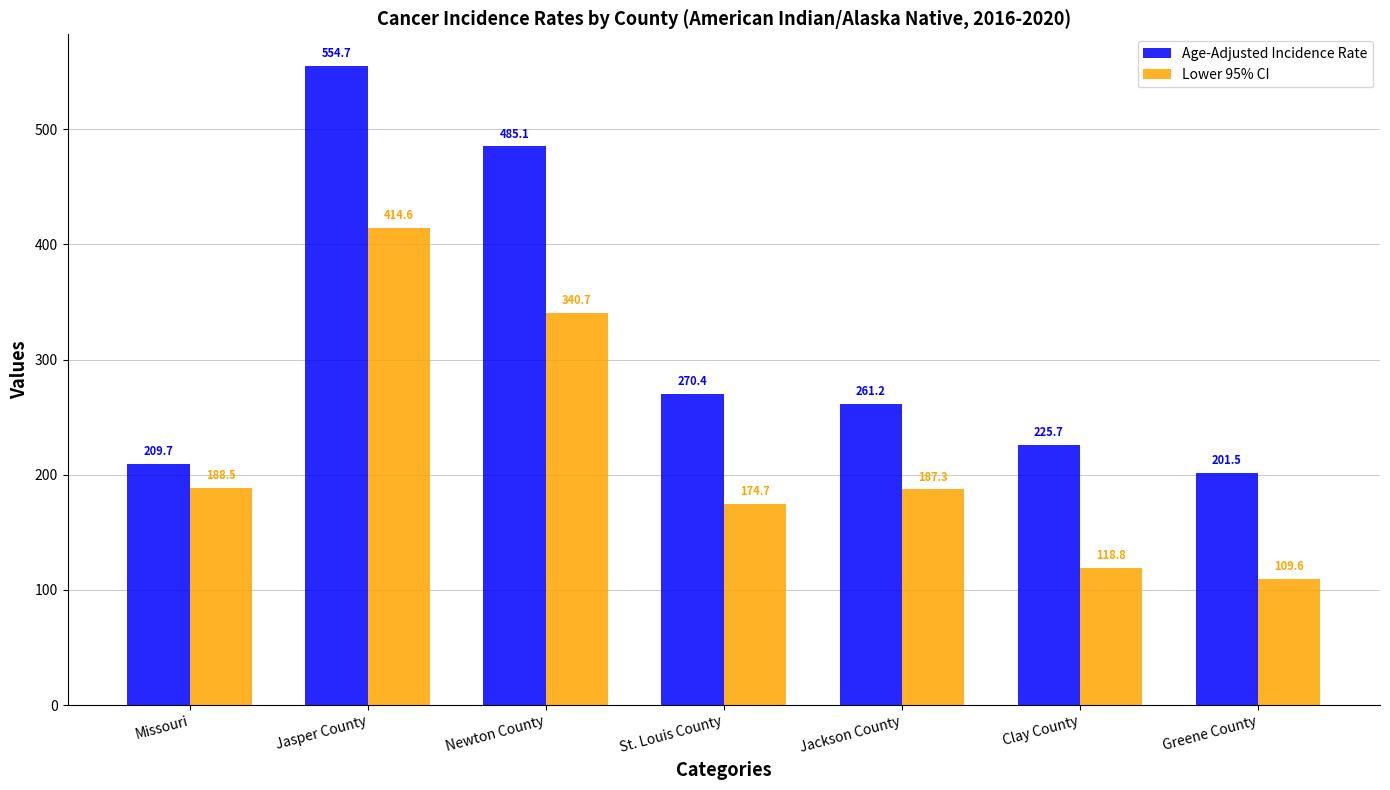

Read the Age-Adjusted Incidence Rate value at Jackson County.

261.2